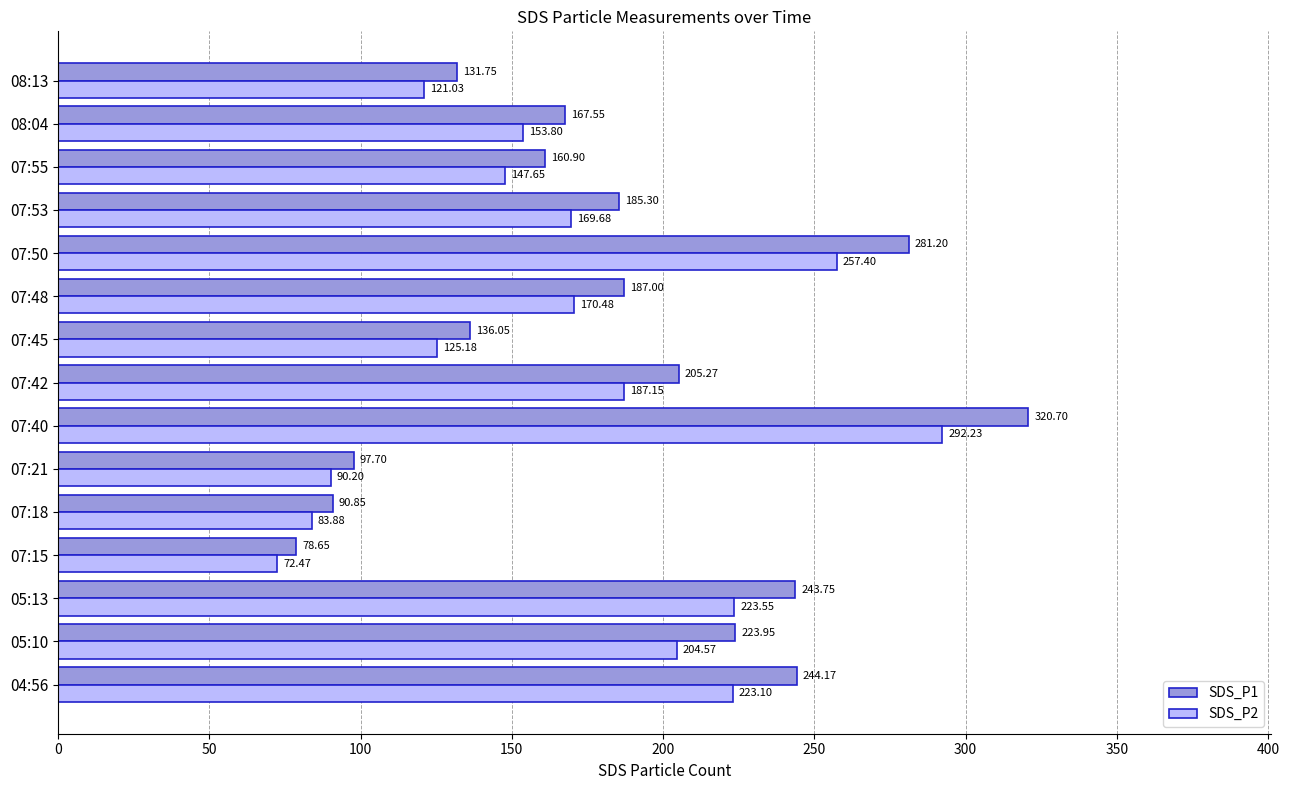

List the series in order of their overall mean, highest first.

SDS_P1, SDS_P2